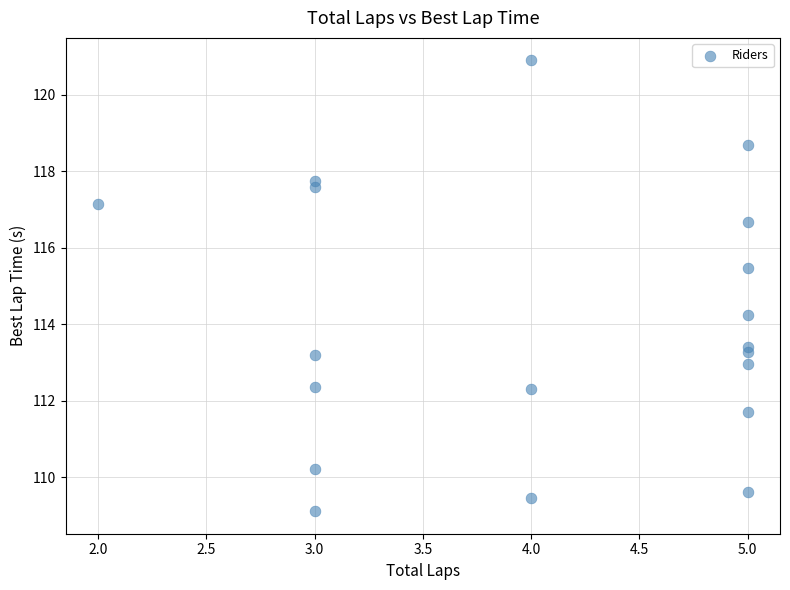

What Y value in the scatter plot is closest to 115?

115.5